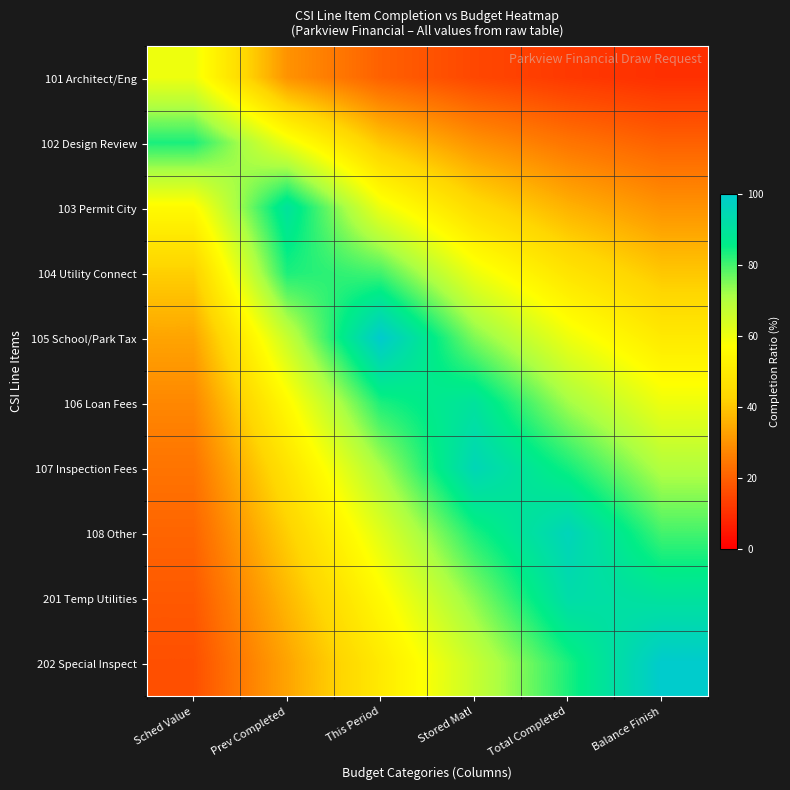

At how many categories does at least one series exceed 33?

6